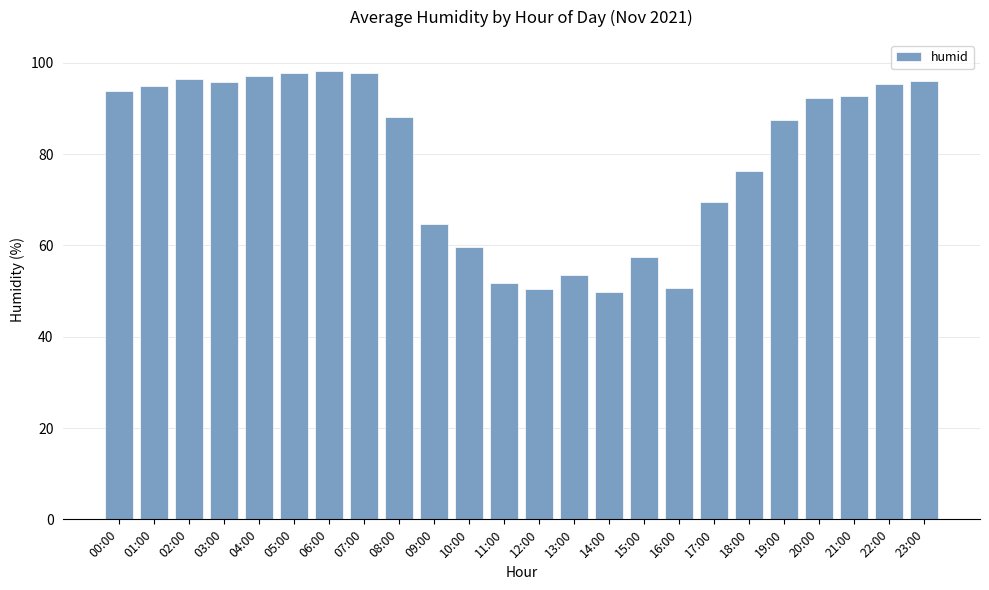

What is the difference between the second highest and second lowest values?

47.4